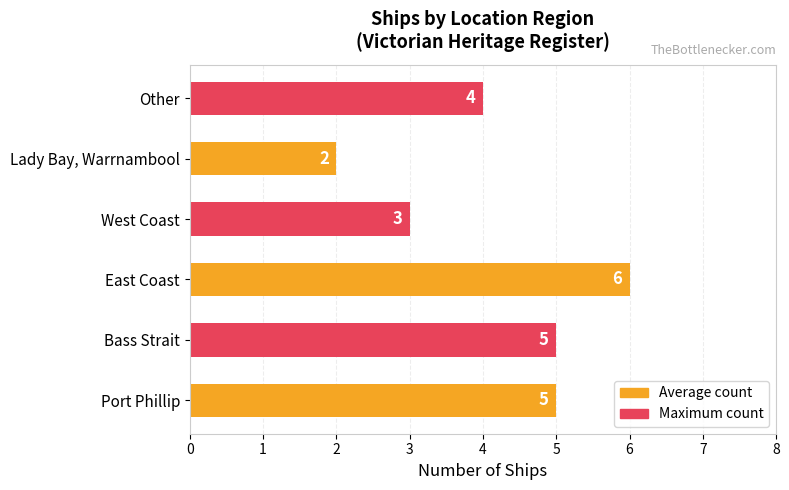

How many values are between 3 and 5?

4